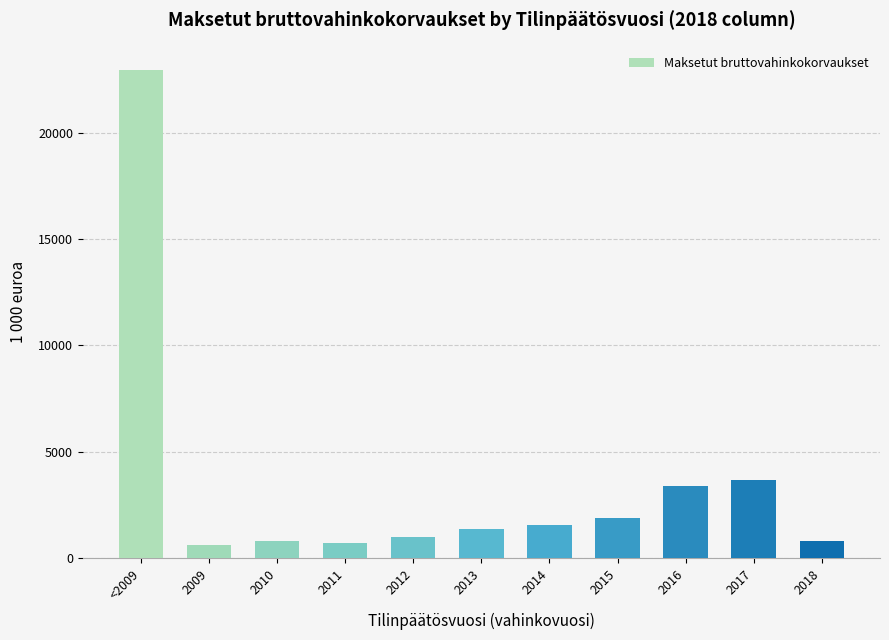

What is the approximate value at 2018?

825.8